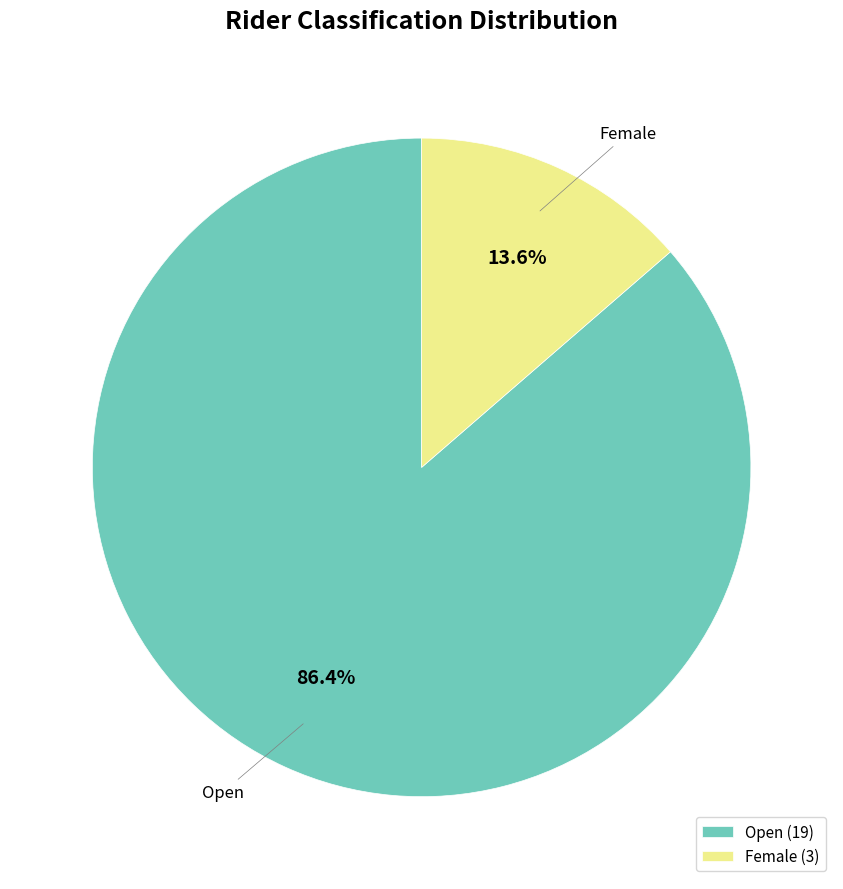

To the nearest percent, what is the difference between the largest and smallest slice percentages?

73%